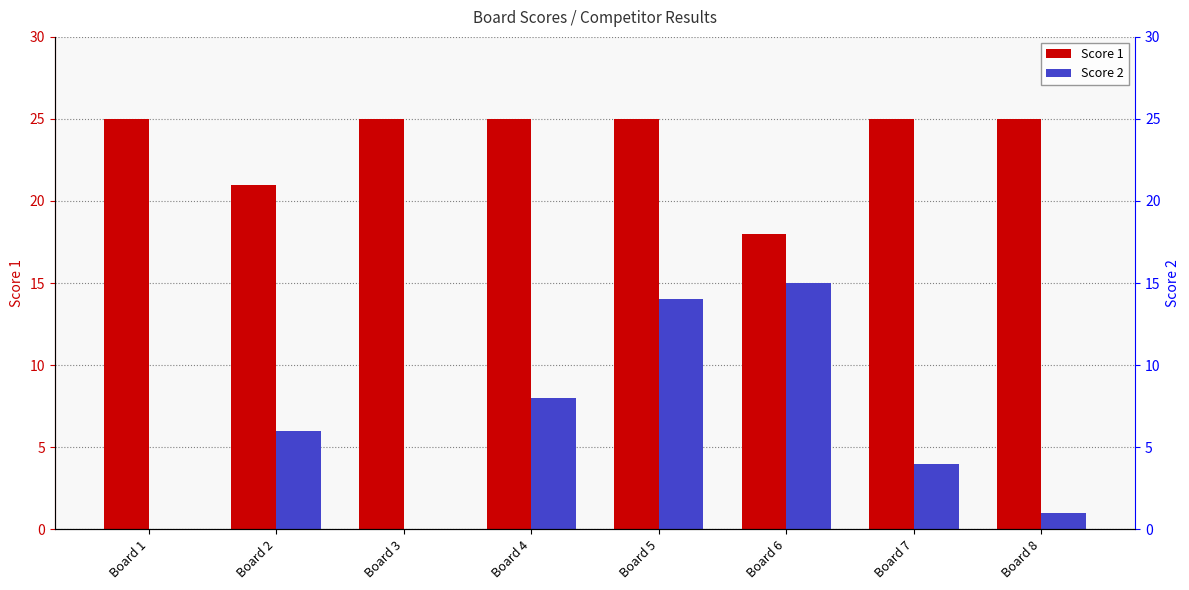

True or false: Score 2 has a value of 14 at Board 5.

True